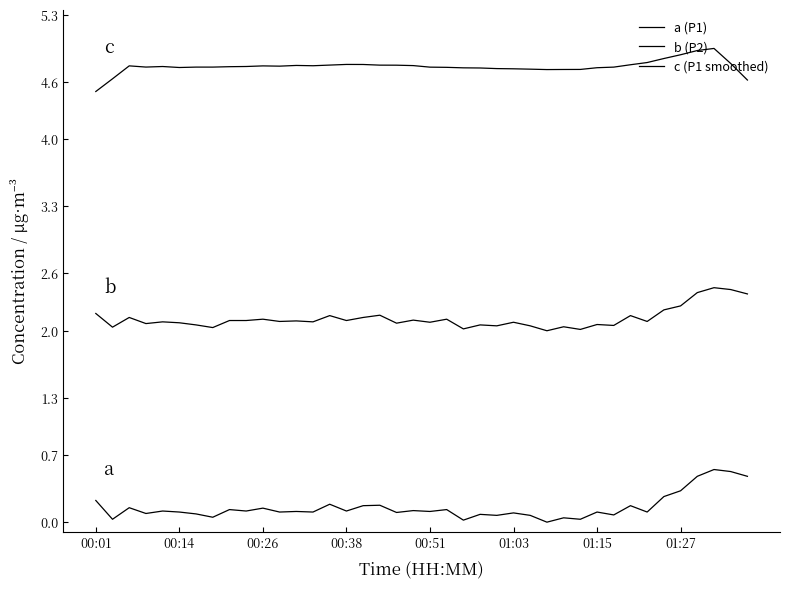

How many lines are shown in the chart?

3